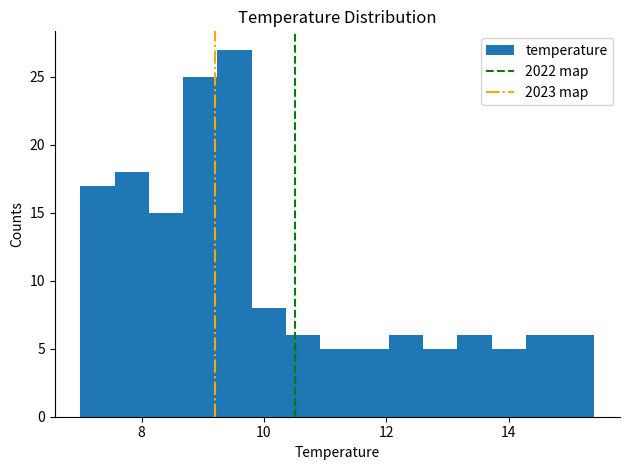

Read against the x-axis, roughly where is the centre of the tallest bar?

9.6